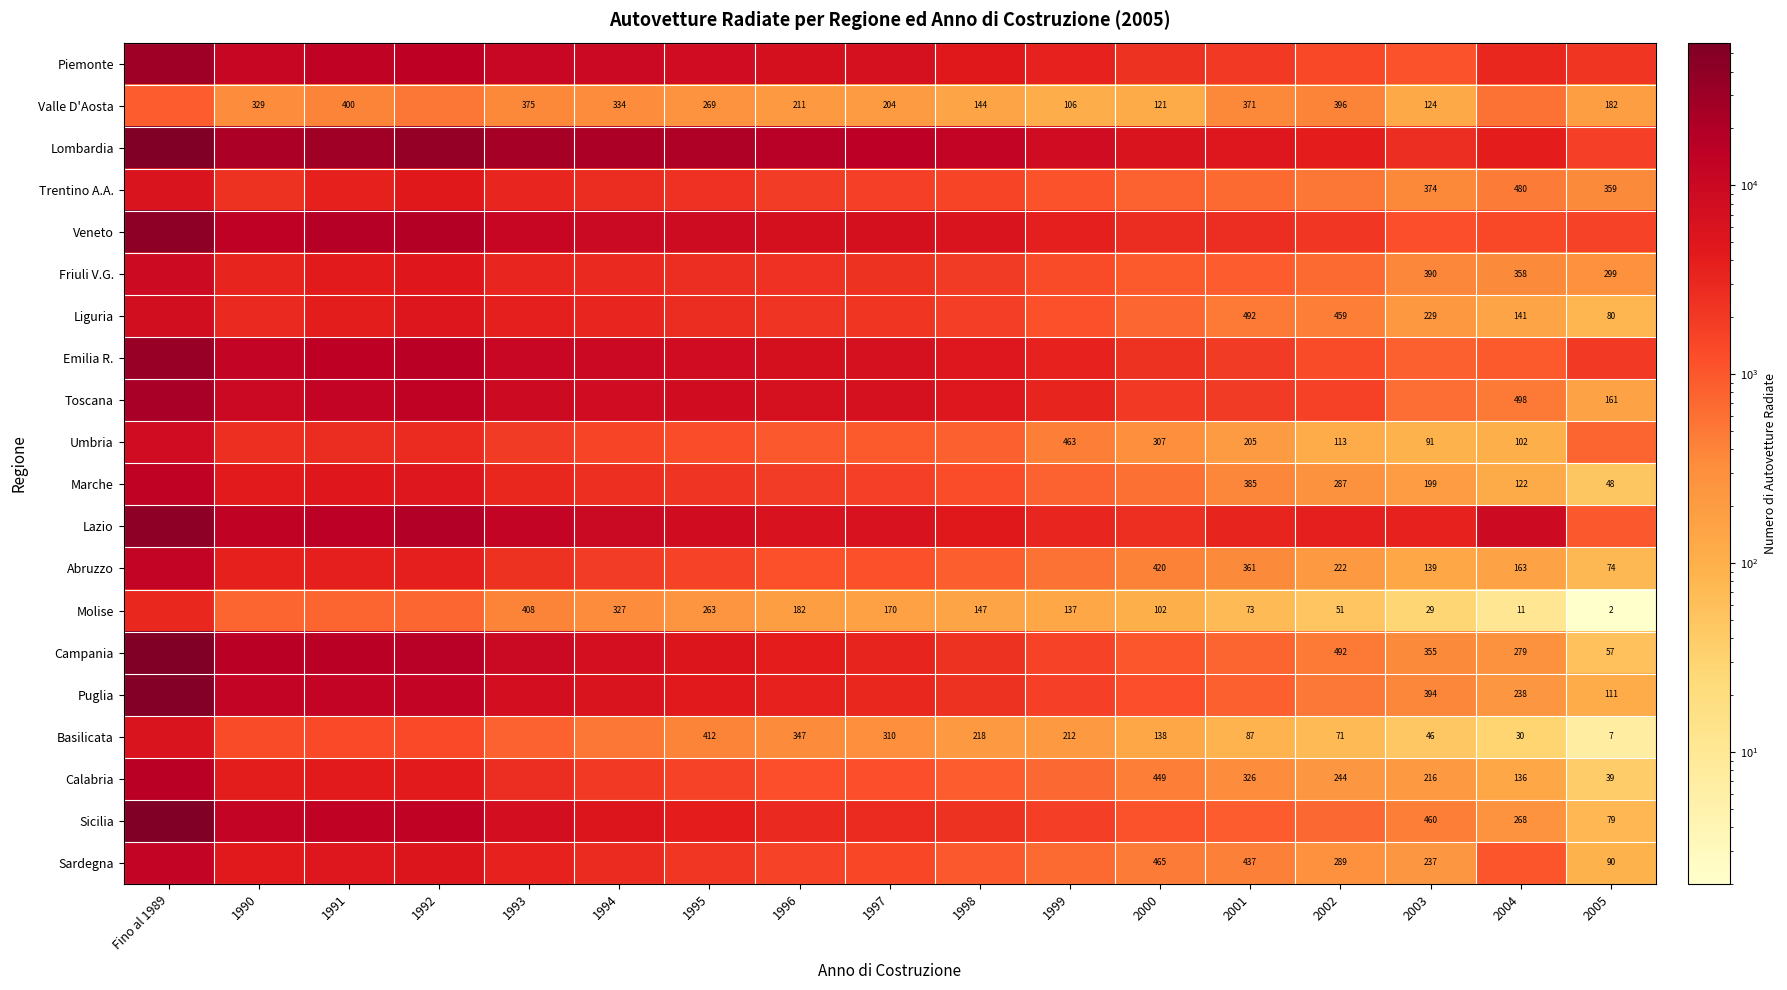

Between 2004 and 2003, which is larger?

2004